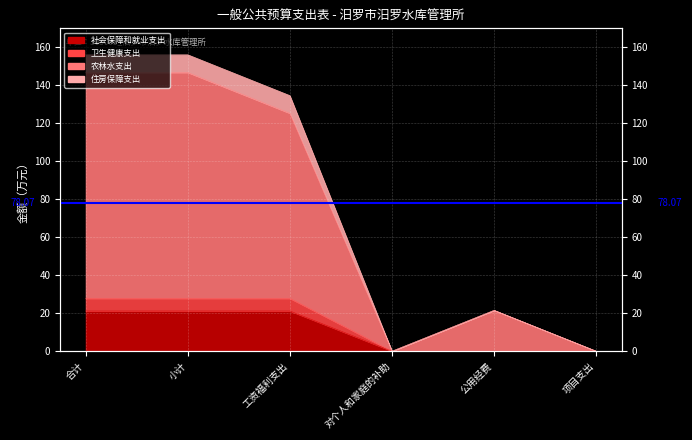

How many lines are shown in the chart?

4